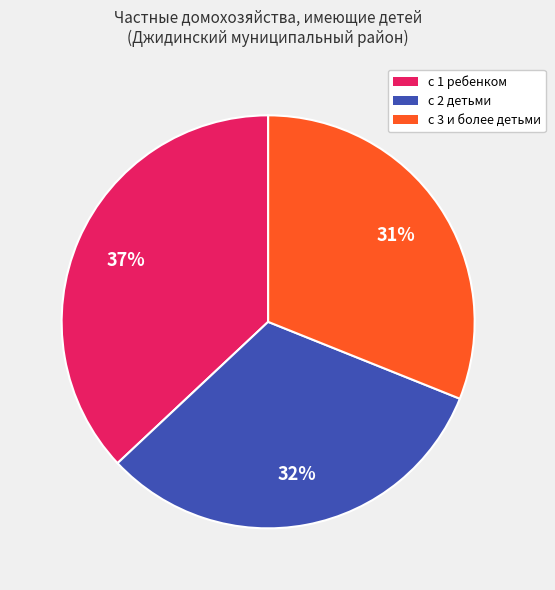

Rank the categories by value from highest to lowest.

с 1 ребенком, с 2 детьми, с 3 и более детьми